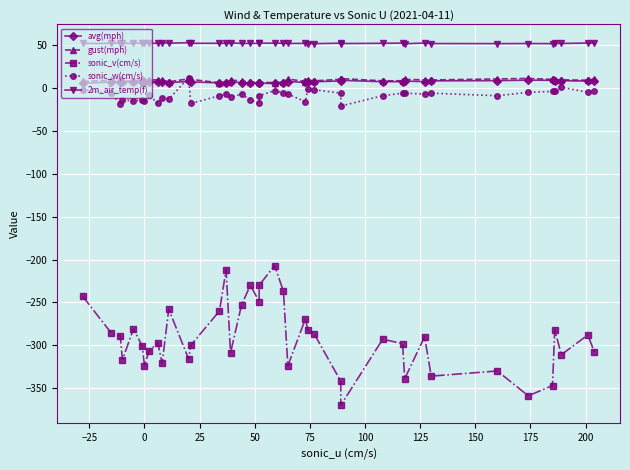

How many values in the gust(mph) series exceed 9?

22